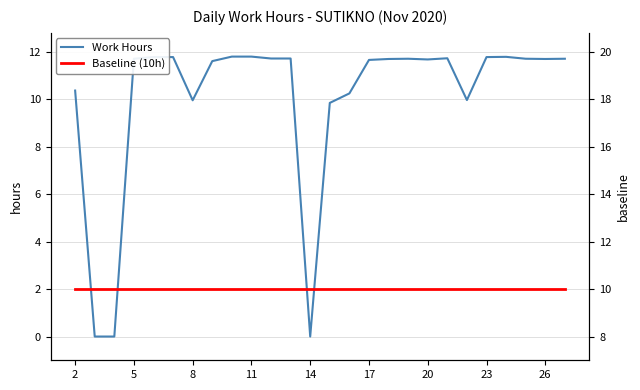

The value of Work Hours at 17 is 3.4. True or false?

False